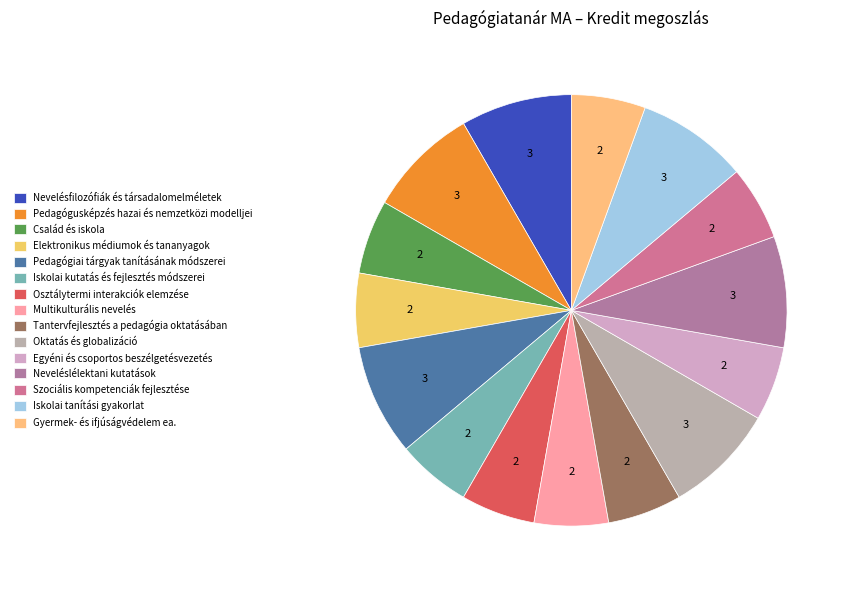

What percentage is NOT represented by Iskolai kutatás és fejlesztés módszerei?

94.4%